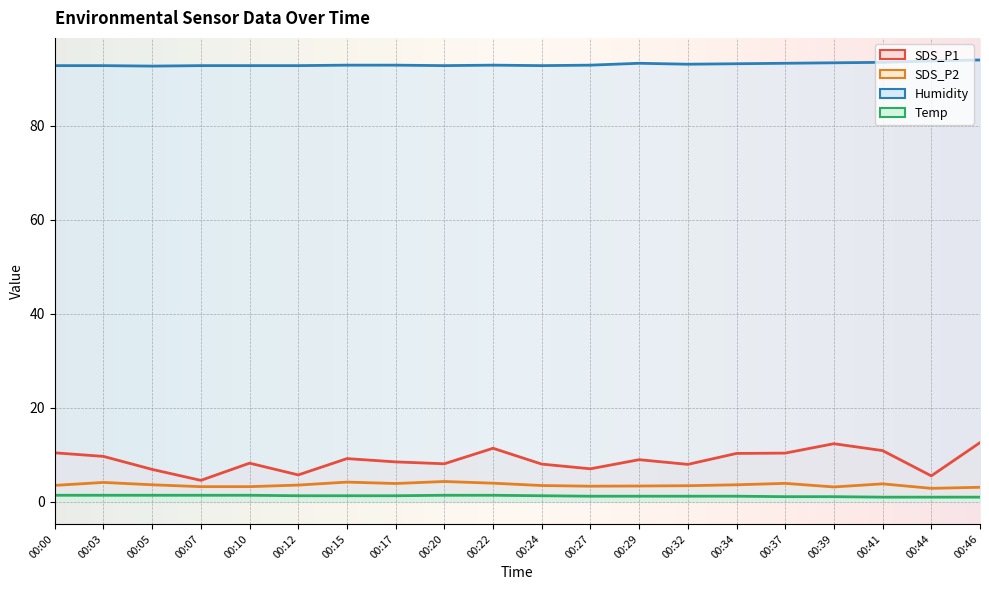

At which category does SDS_P2 reach its first local peak?

00:03